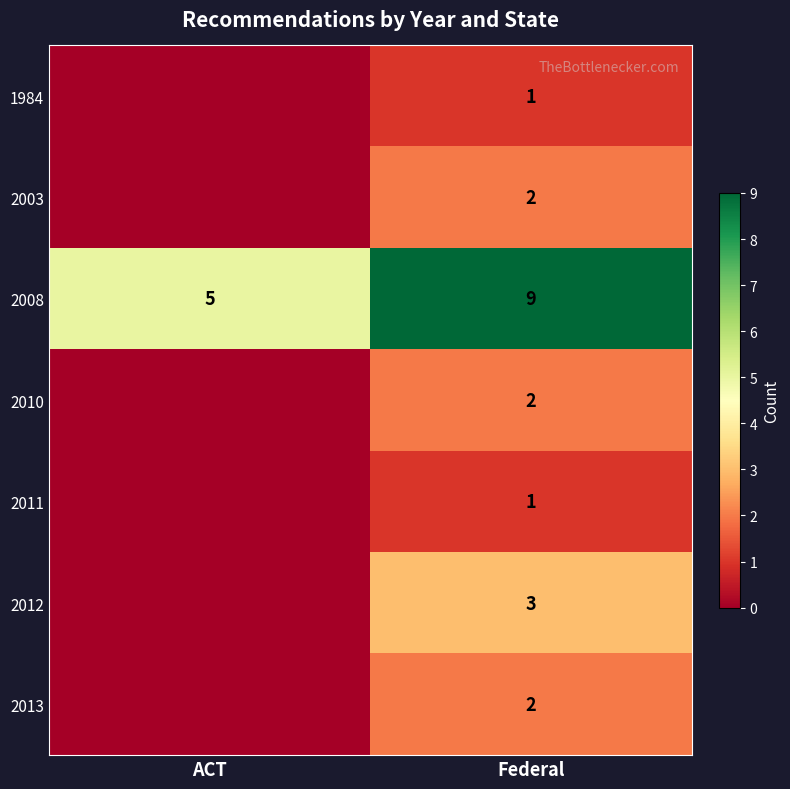

Between ACT and Federal, which is larger?

Federal